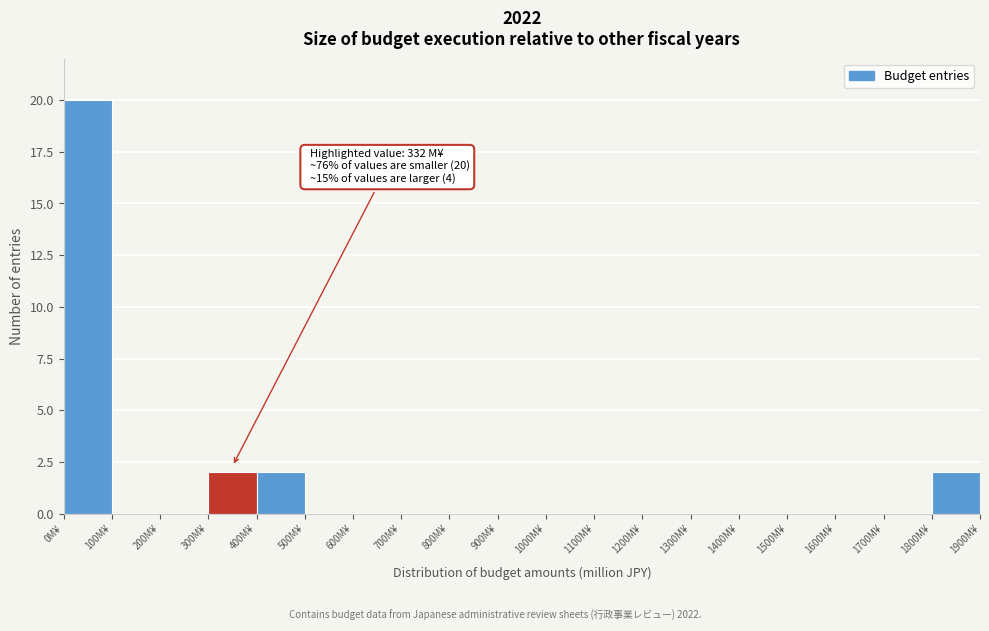

Over which range of the x-axis is the bar tallest?

0 to 100